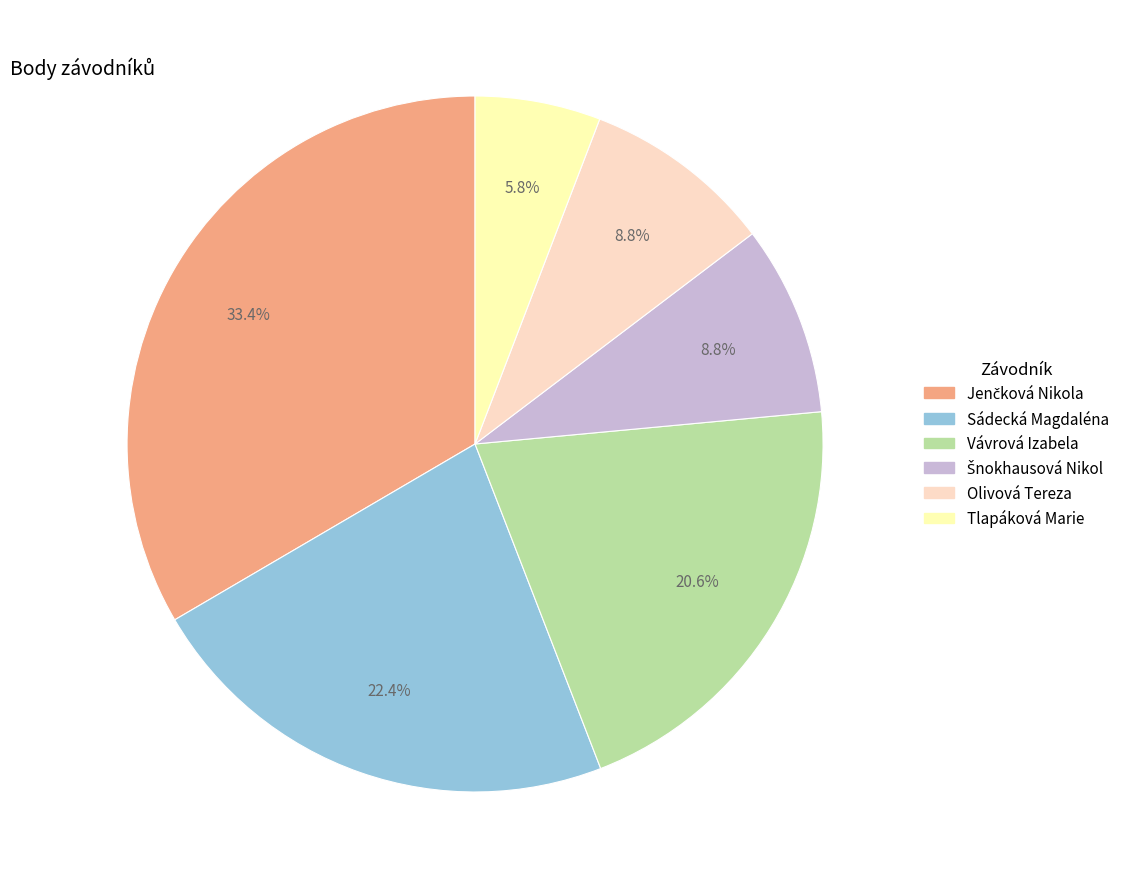

Is there a majority slice in this chart?

No